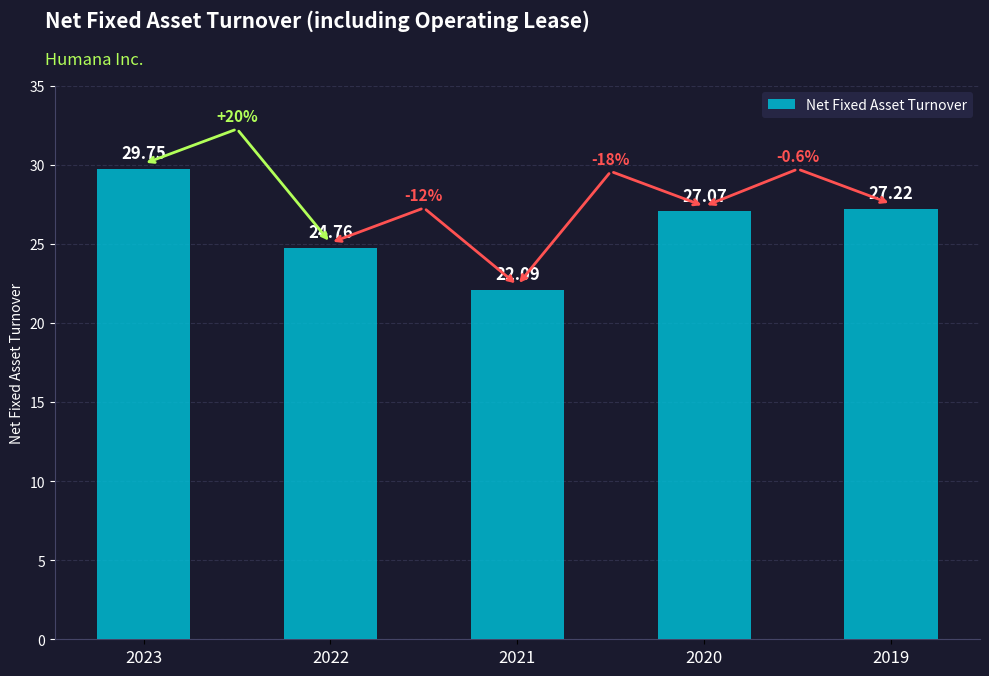

True or false: the data shows 35.4 at 2021.

False